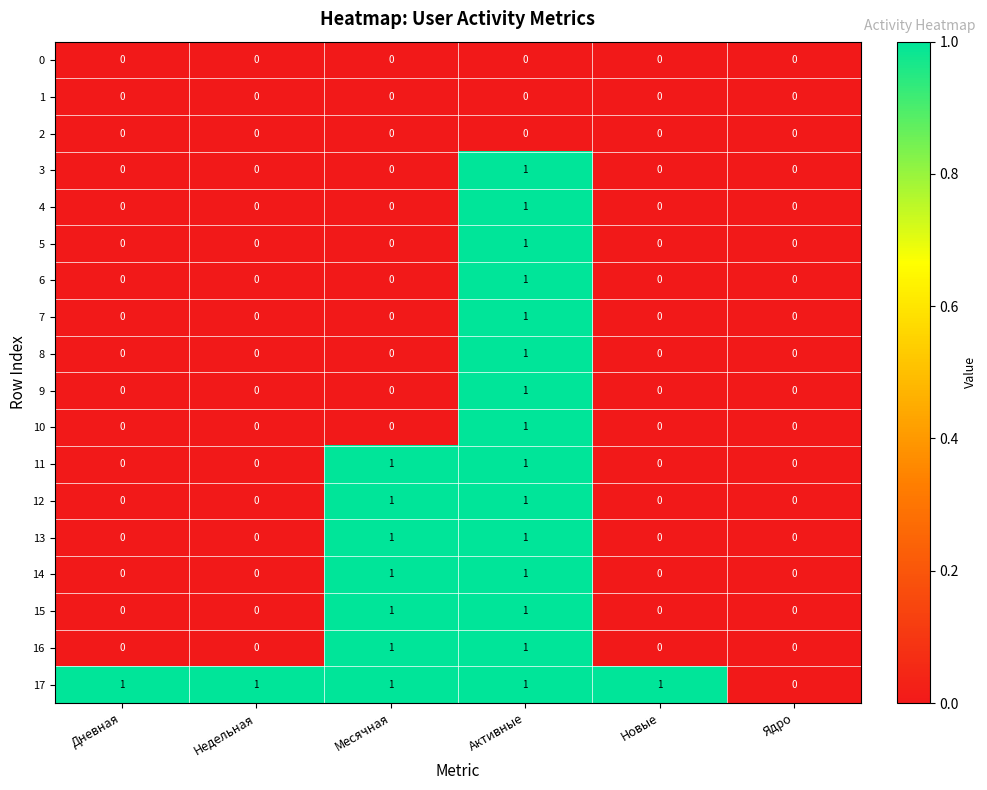

The value of 16 at Активные is 0. True or false?

False